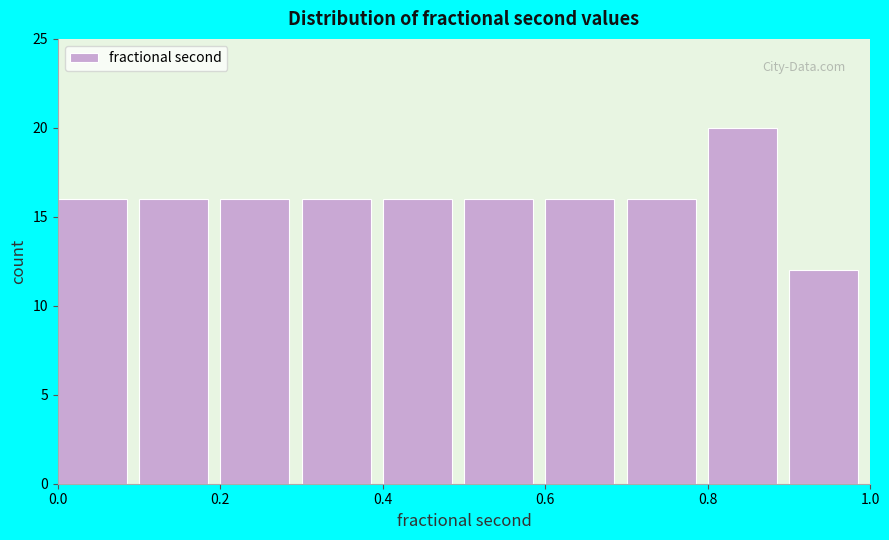

Reading left to right, list every bar in this chart as the range it spans on the x-axis followed by its height. The values are not printed on the chart, so give them approximately, as read against the axis.

0.0 to 0.1: 16
0.1 to 0.2: 16
0.2 to 0.3: 16
0.3 to 0.4: 16
0.4 to 0.5: 16
0.5 to 0.6: 16
0.6 to 0.7: 16
0.7 to 0.8: 16
0.8 to 0.9: 20
0.9 to 1.0: 12